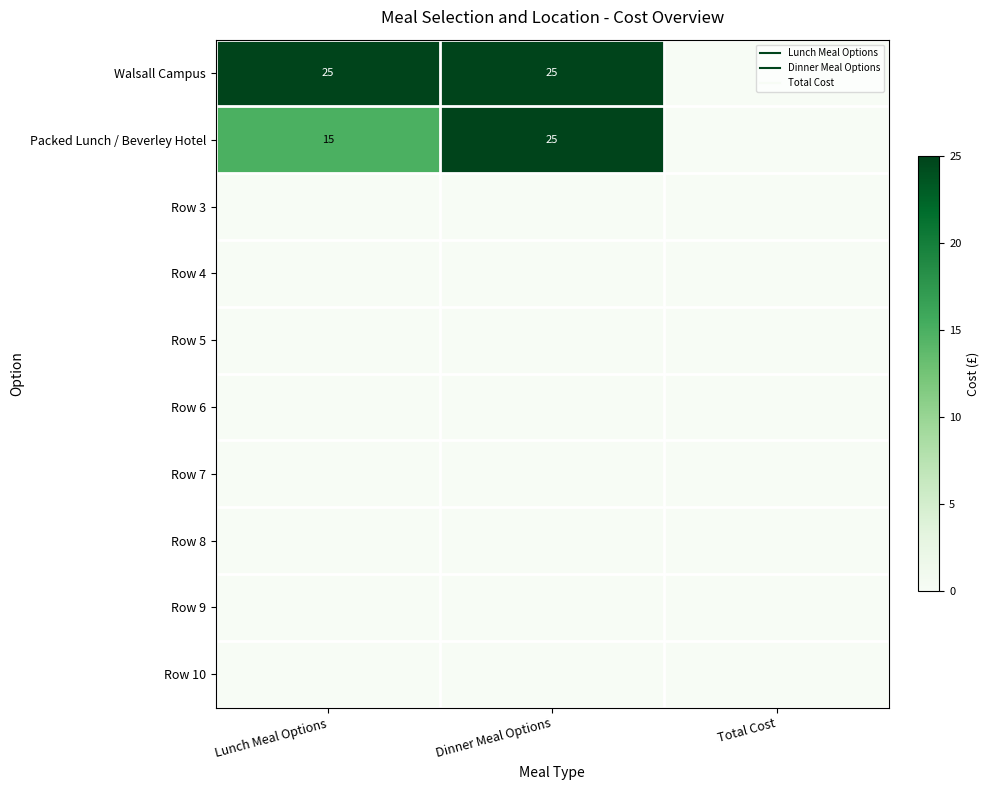

What is the total value across all series at Dinner Meal Options?

50